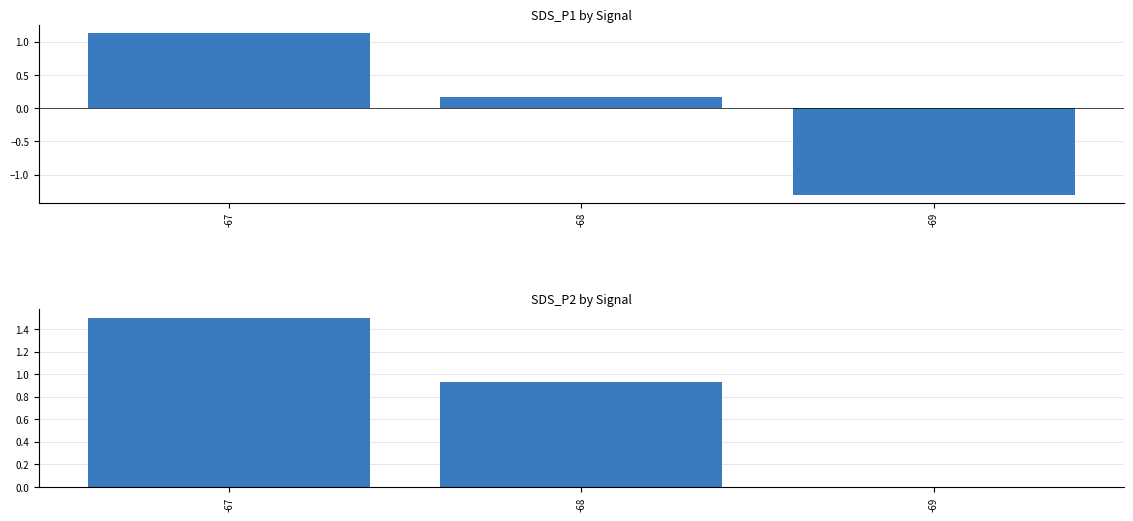

How many data points in SDS_P2 are above 0?

2